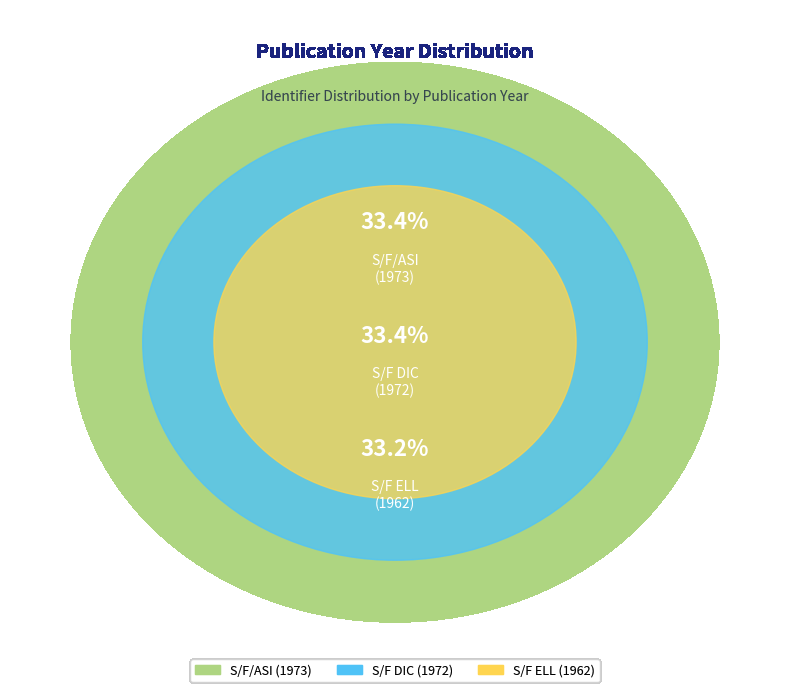

Does S/F/ASI account for over 50% of the chart?

No